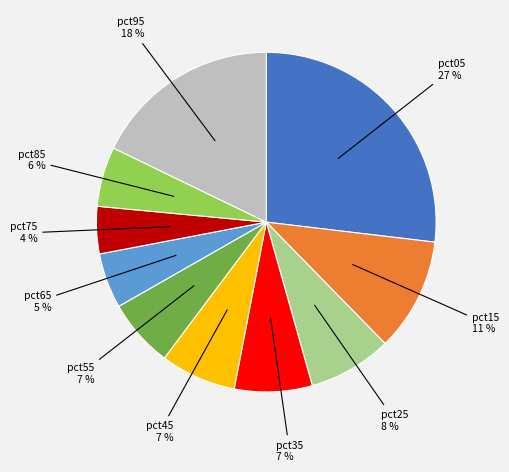

Which category has the biggest portion of the pie?

pct05